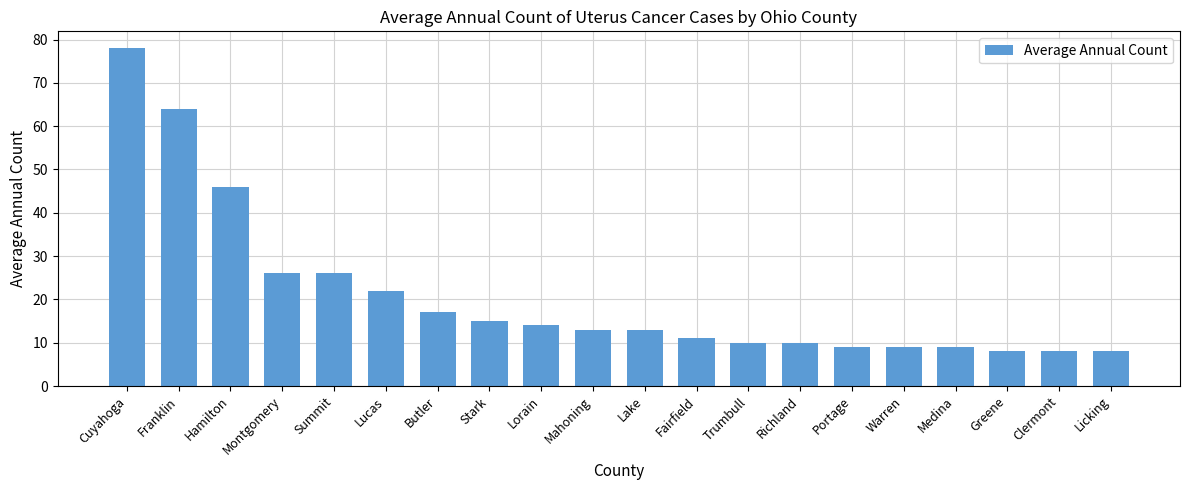

Which has a higher value, Cuyahoga or Summit?

Cuyahoga